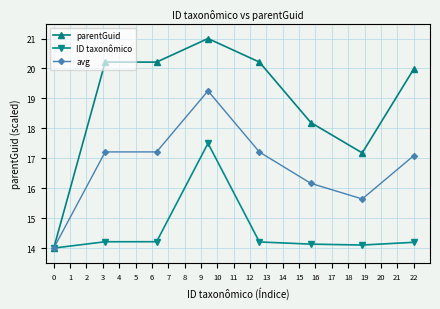

Which series has the largest total across all categories?

parentGuid